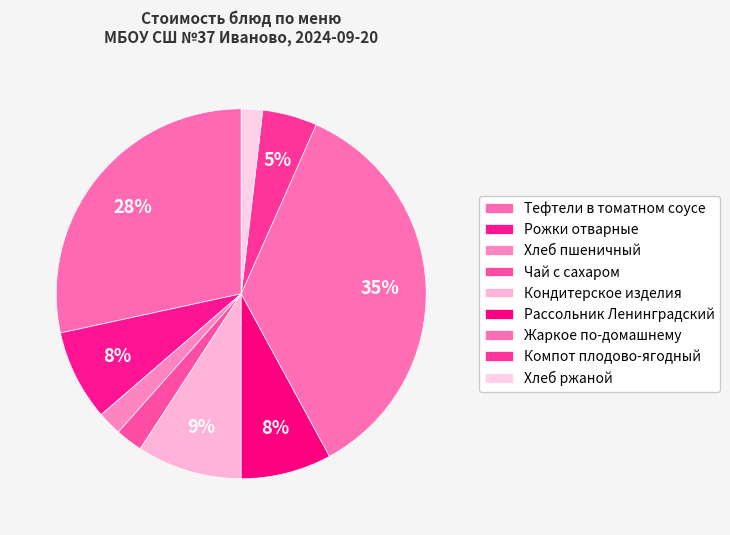

To the nearest percent, what is the difference between the largest and smallest slice percentages?

34%